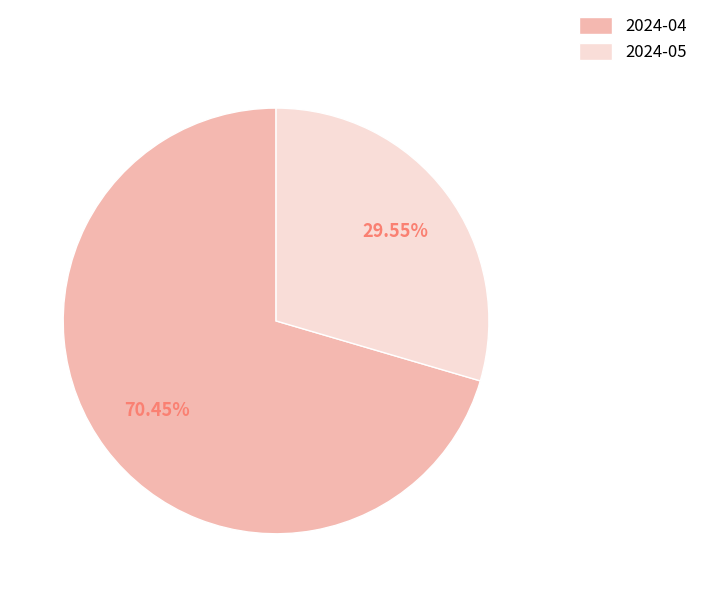

Which category has the smallest portion of the pie?

2024-05